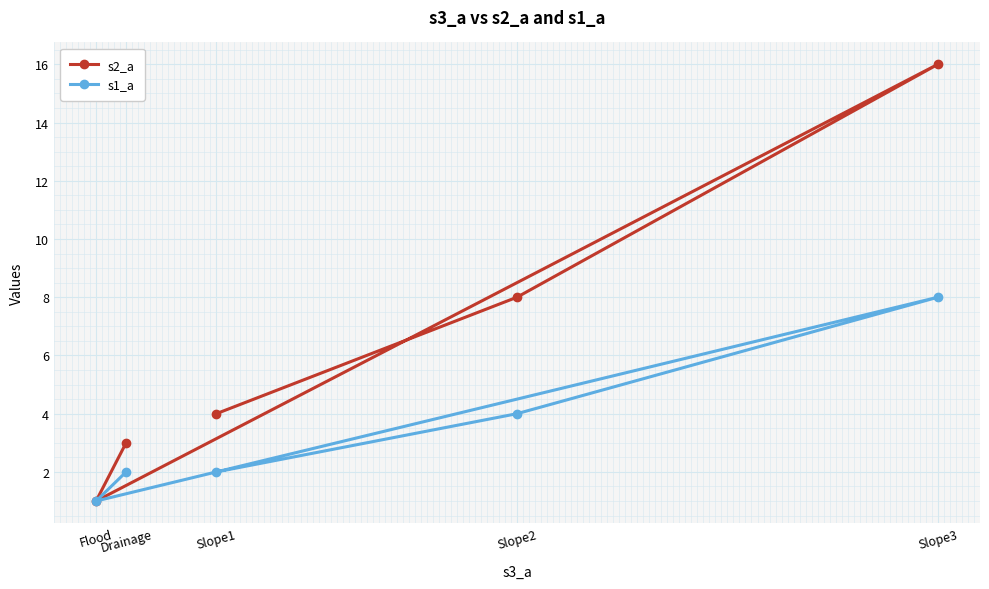

Which series has the largest total across all categories?

s2_a